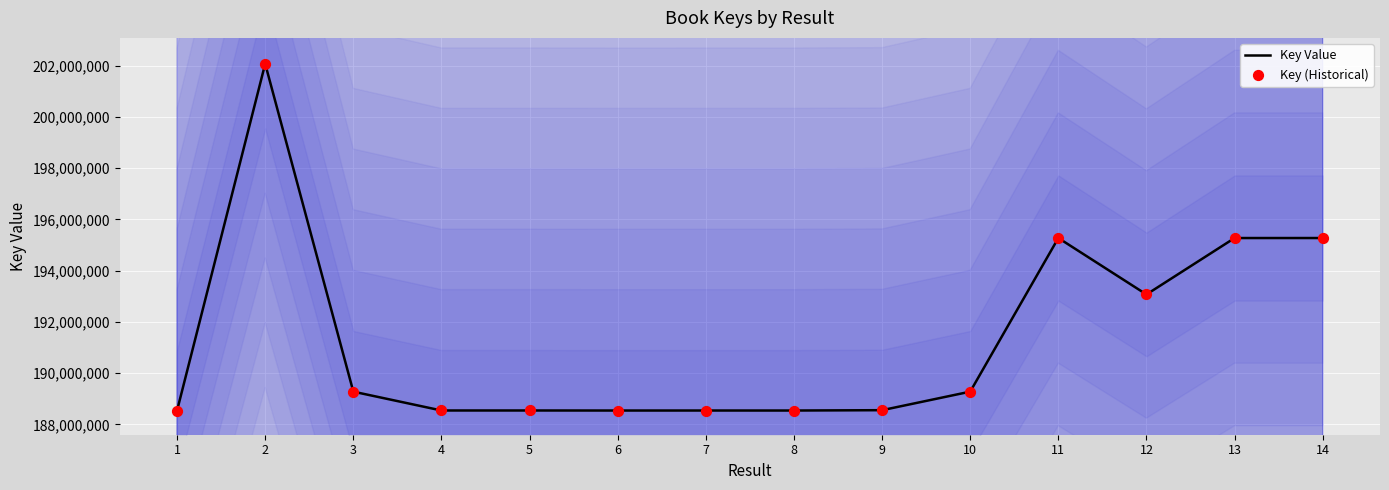

Which series has the largest total across all categories?

Key Value